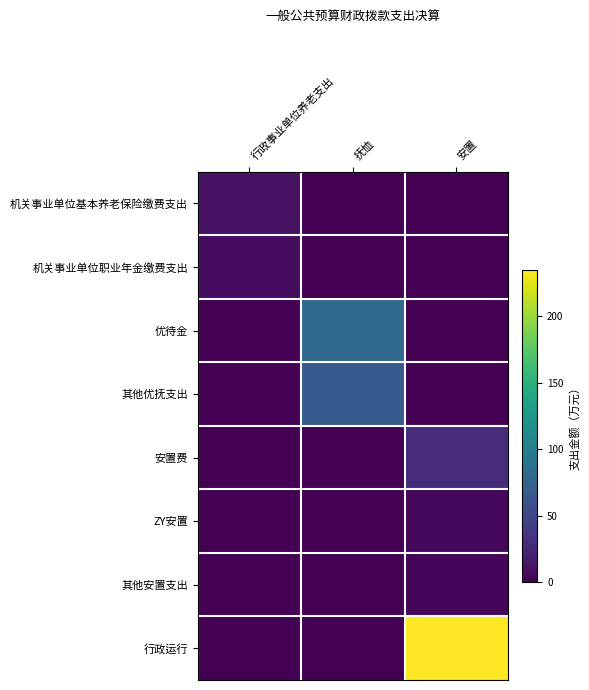

What is the total value across all series at 安置?

273.8